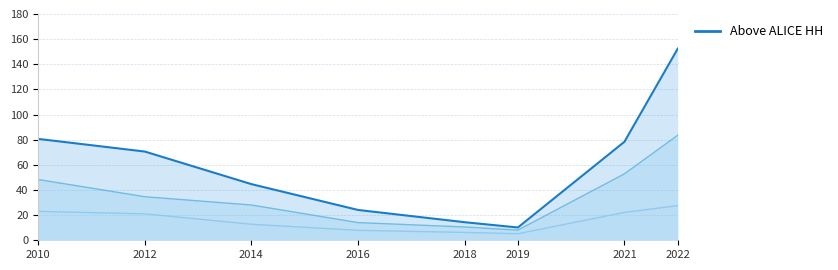

Reading left to right, transcribe all the data shown in this chart.

Above ALICE Households (line): 2010=80642	2012=70577	2014=44664	2016=24128	2018=14381	2019=10171	2021=78372	2022=152448
ALICE Households (line): 2010=48324	2012=34638	2014=28053	2016=14064	2018=10581	2019=8060	2021=52831	2022=83581
Poverty Households (line): 2010=22996	2012=21024	2014=12759	2016=7910	2018=6261	2019=5201	2021=22194	2022=27559